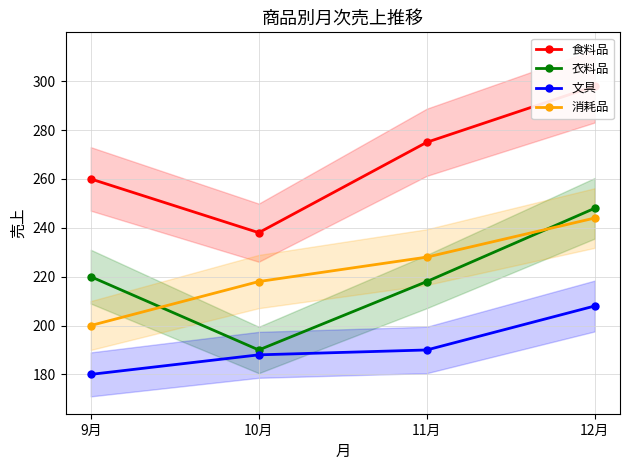

Where is the first local minimum for 食料品?

10月